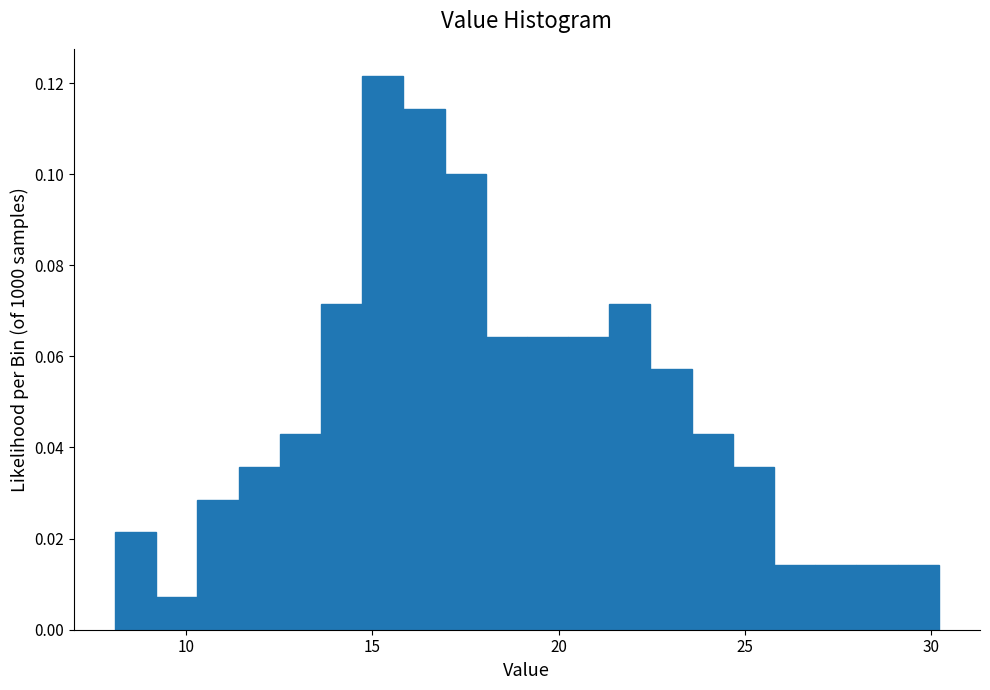

Read against the x-axis, roughly where is the centre of the tallest bar?

15.5